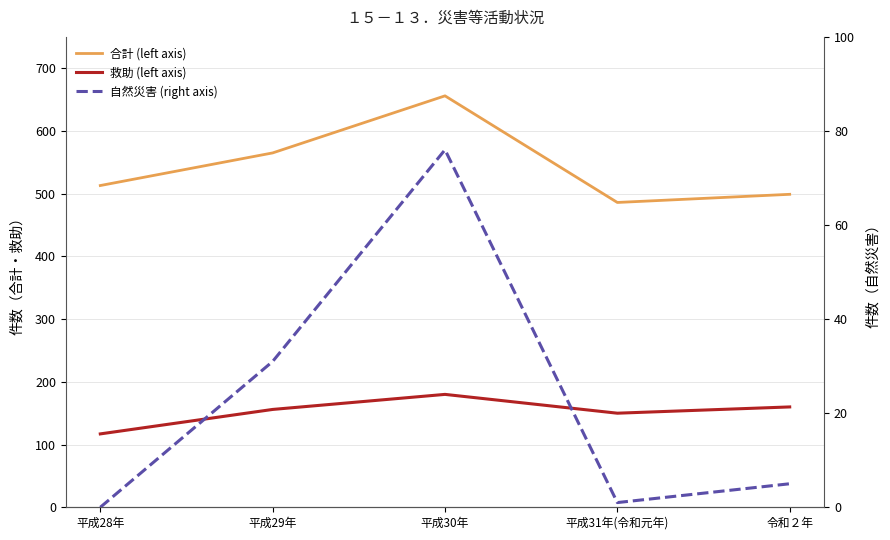

The value of 合計 (left axis) at 平成29年 is 188. True or false?

False